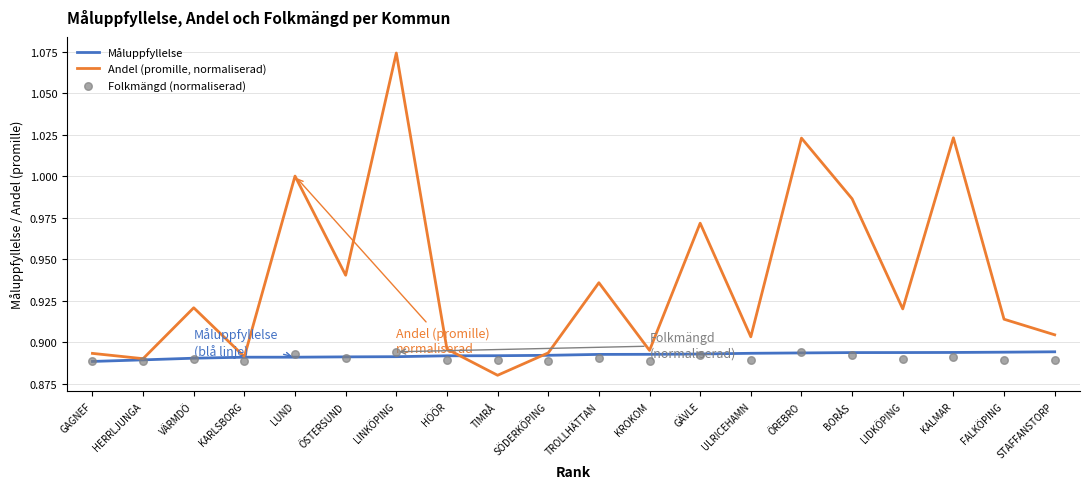

What are all the series names shown in the legend?

Måluppfyllelse, Andel (promille, normaliserad), Folkmängd (normaliserad)